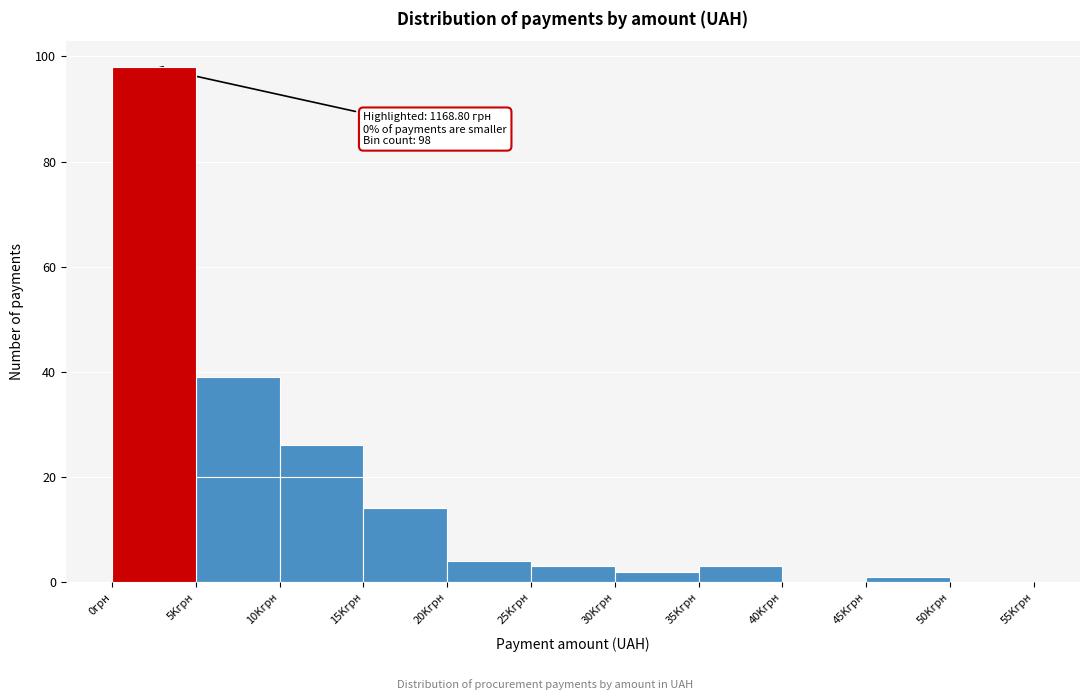

Reading left to right, list all the values displayed in this chart.

0грн=98	5Kгрн=39	10Kгрн=26	15Kгрн=14	20Kгрн=4	25Kгрн=3	30Kгрн=2	35Kгрн=3	40Kгрн=0	45Kгрн=1	50Kгрн=0